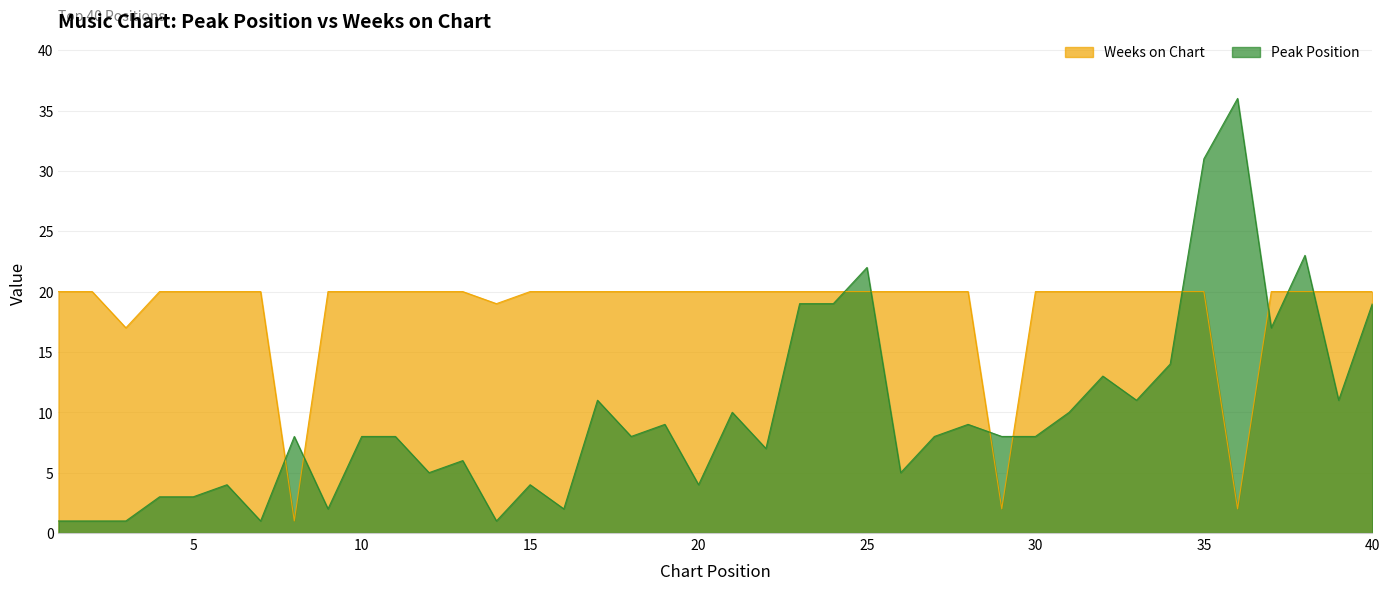

At which category is the sum across all series the highest?

35